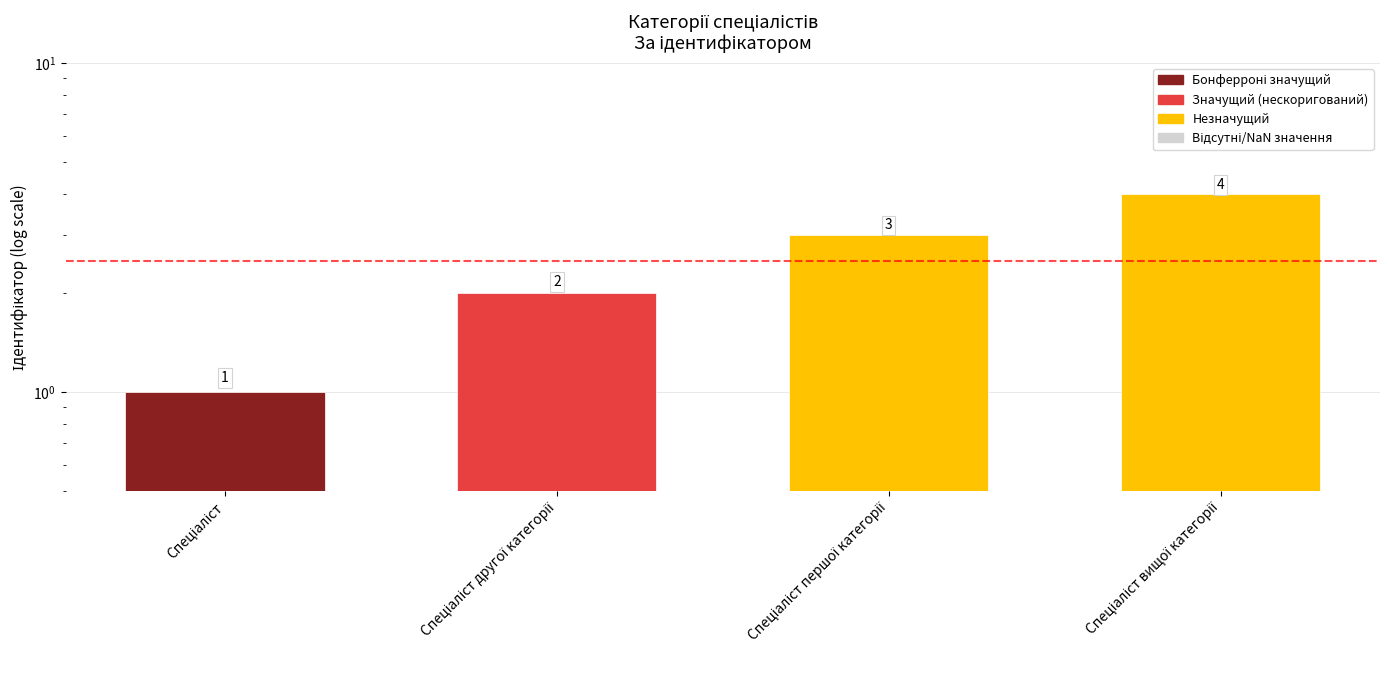

List the labels in order of value, largest first.

Спеціаліст вищої категорії, Спеціаліст першої категорії, Спеціаліст другої категорії, Спеціаліст